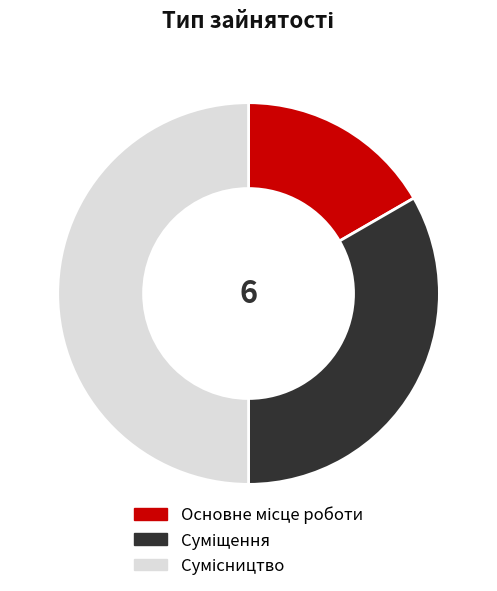

What percentage do Основне місце роботи and Сумісництво together represent?

66.7%